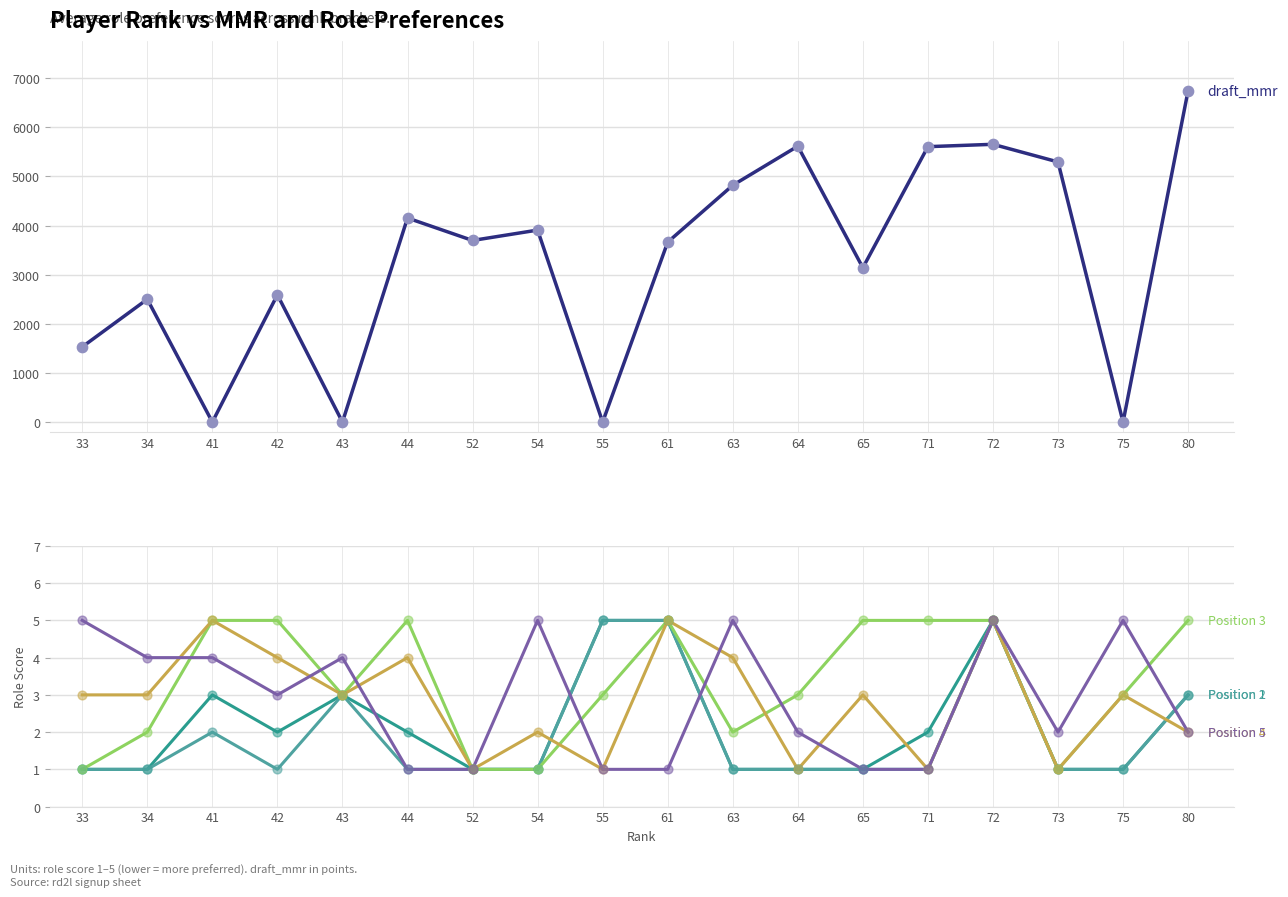

Which series has the widest spread of Y values?

draft_mmr